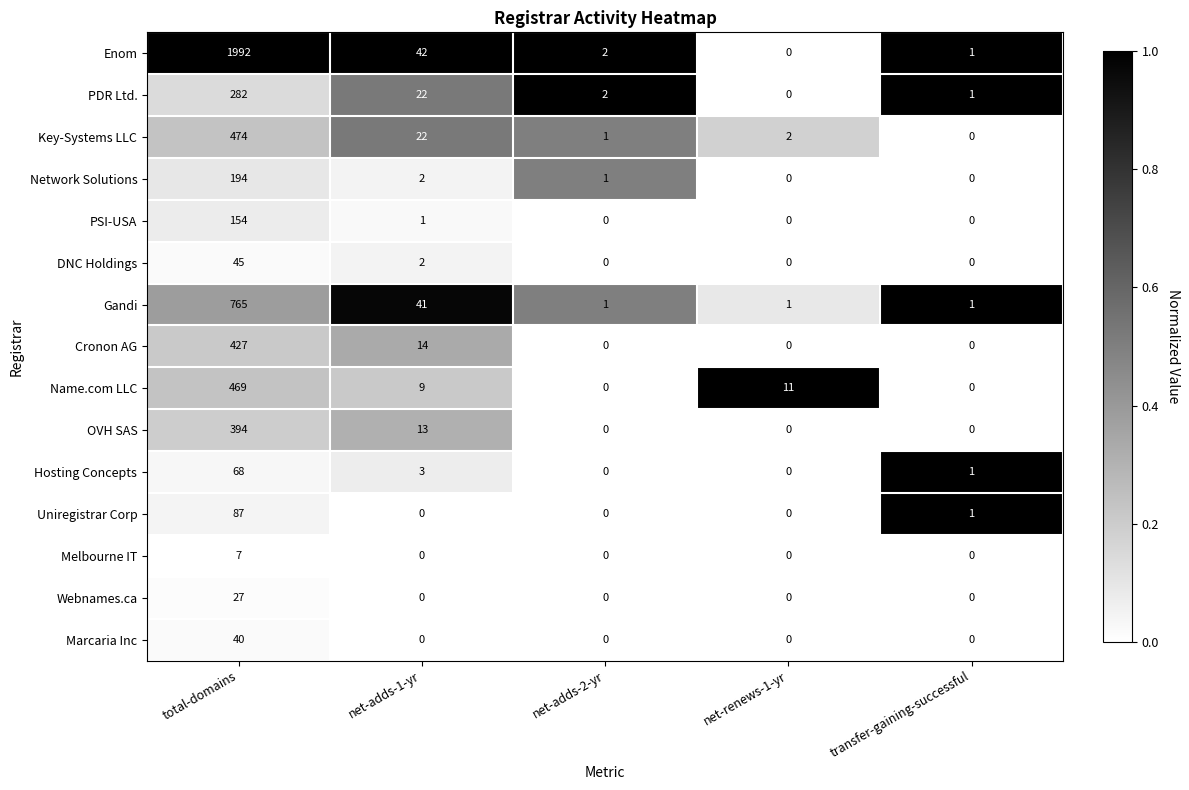

What is the greatest value displayed?

1992